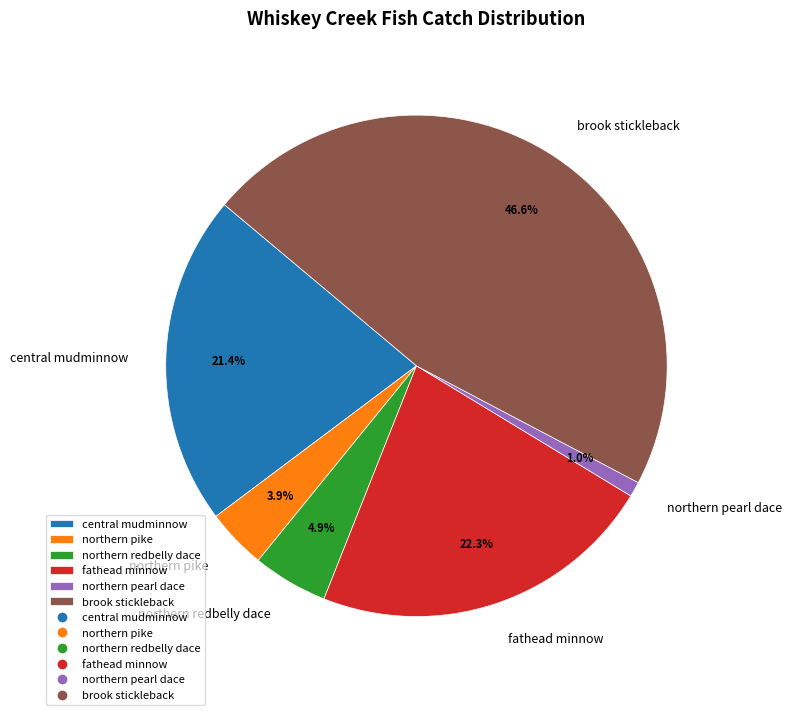

Which has a higher value, northern pearl dace or central mudminnow?

central mudminnow